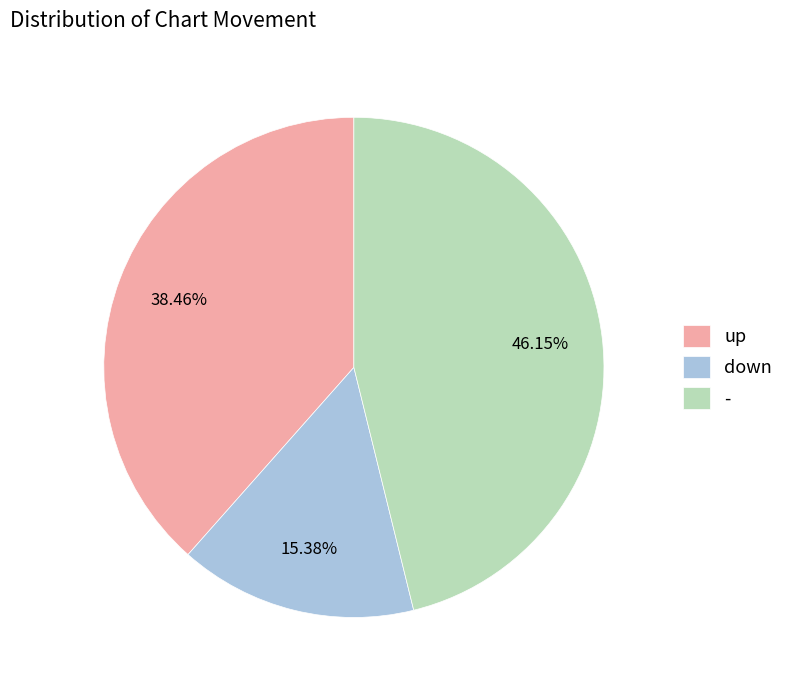

What percentage is the up slice, to the nearest percent?

38%